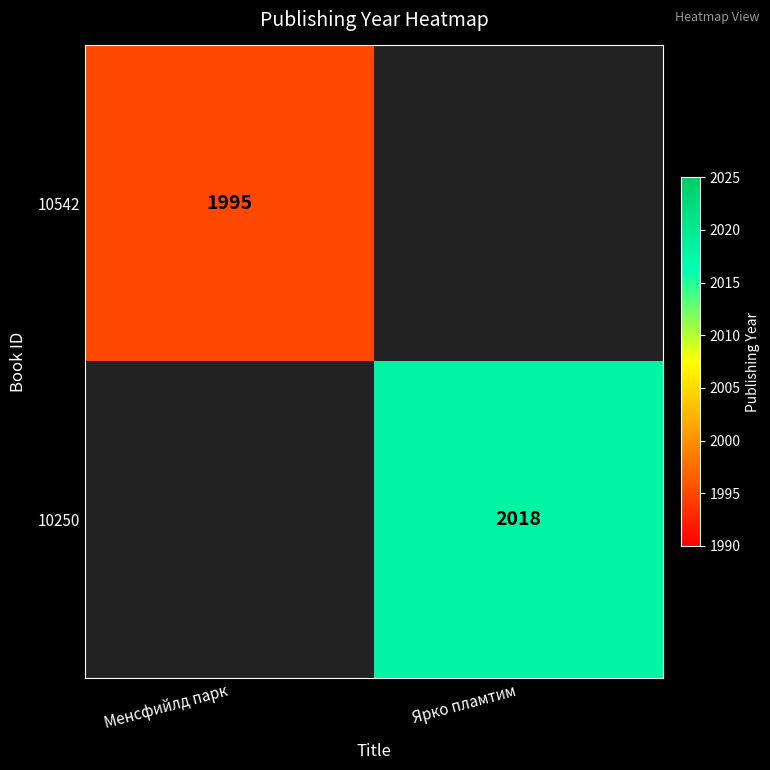

Which category has the highest value across all series?

Ярко пламтим